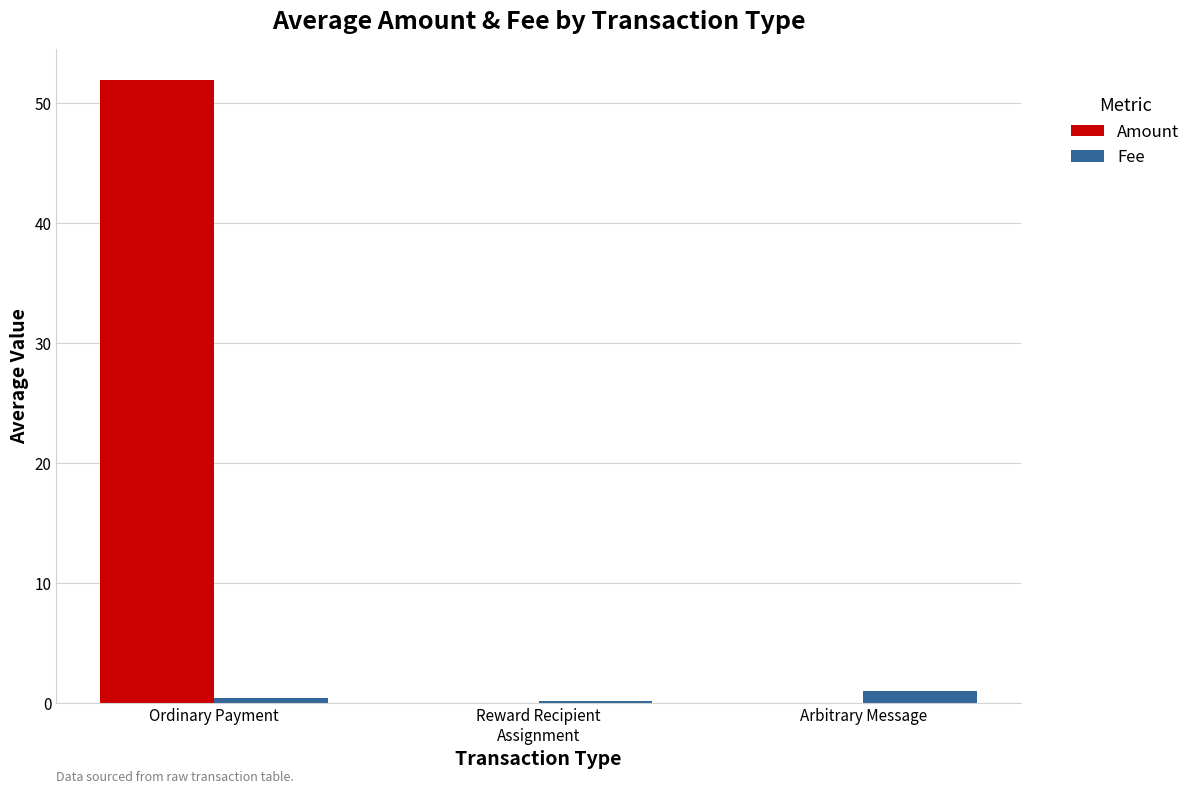

What is the sum of all Fee values?

1.5